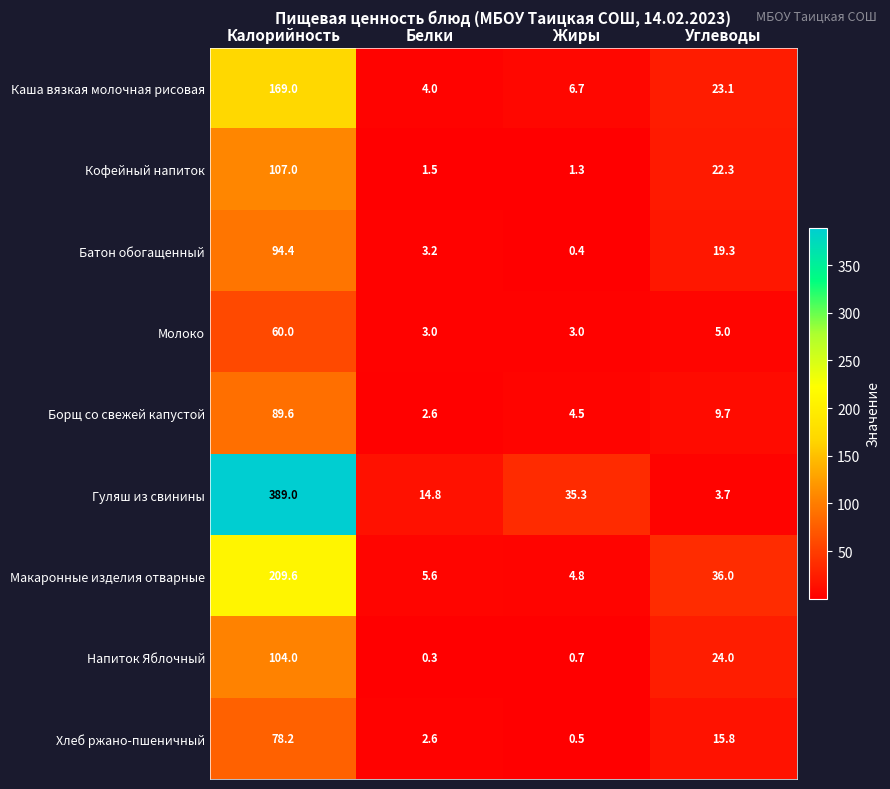

Where is Макаронные изделия отварные nearest to the value 107?

Углеводы